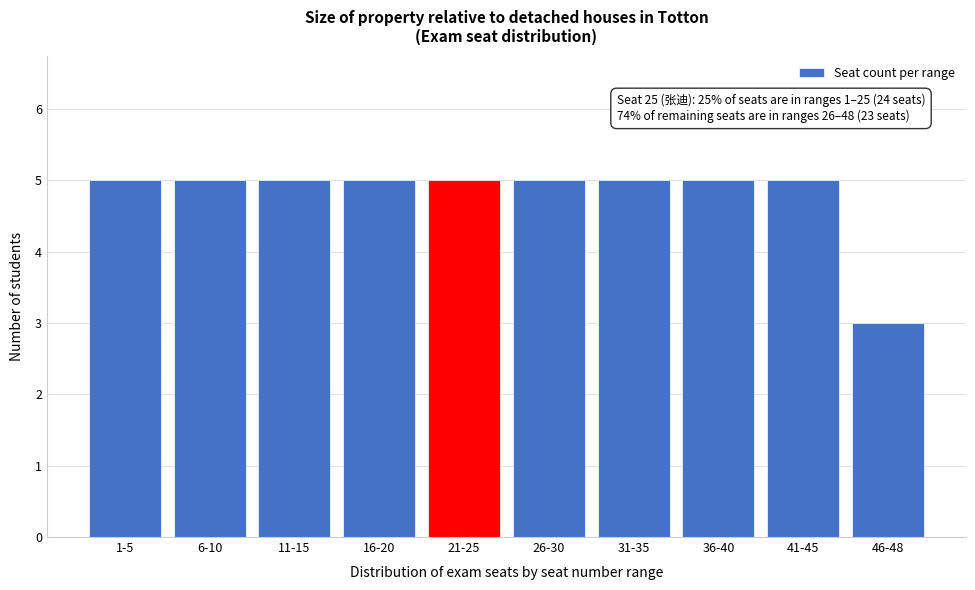

Reading left to right, list all the values displayed in this chart.

5	5	5	5	5	5	5	5	5	3